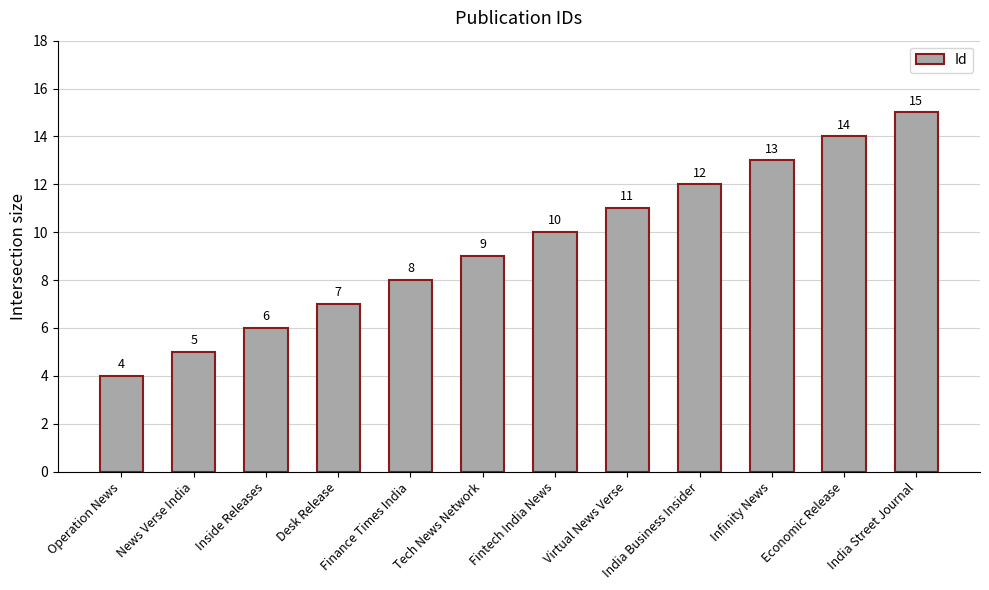

At which category does the chart reach its peak across all series?

India Street Journal